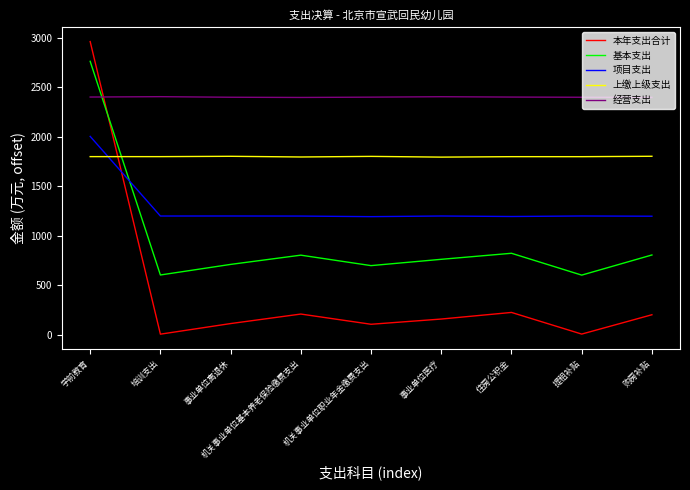

The 基本支出 series shows 711.8 at 事业单位离退休. True or false?

True